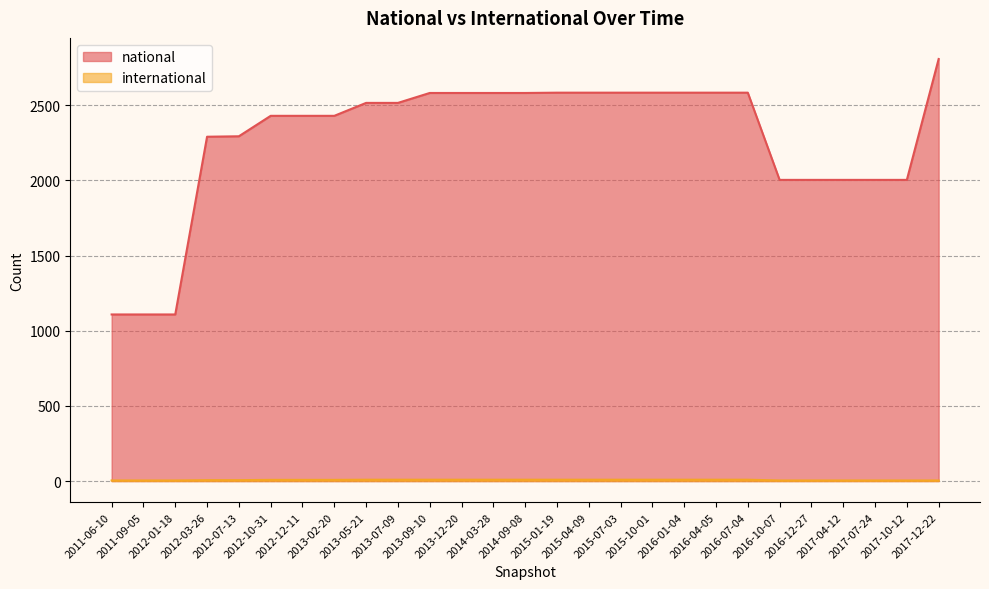

What is the average value of the international series?

7